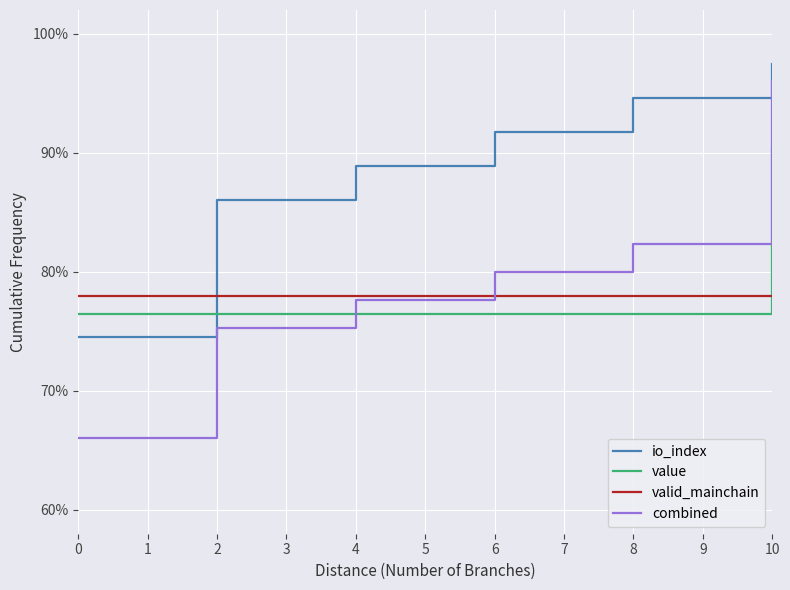

Is this an area chart (filled region under the line)?

No